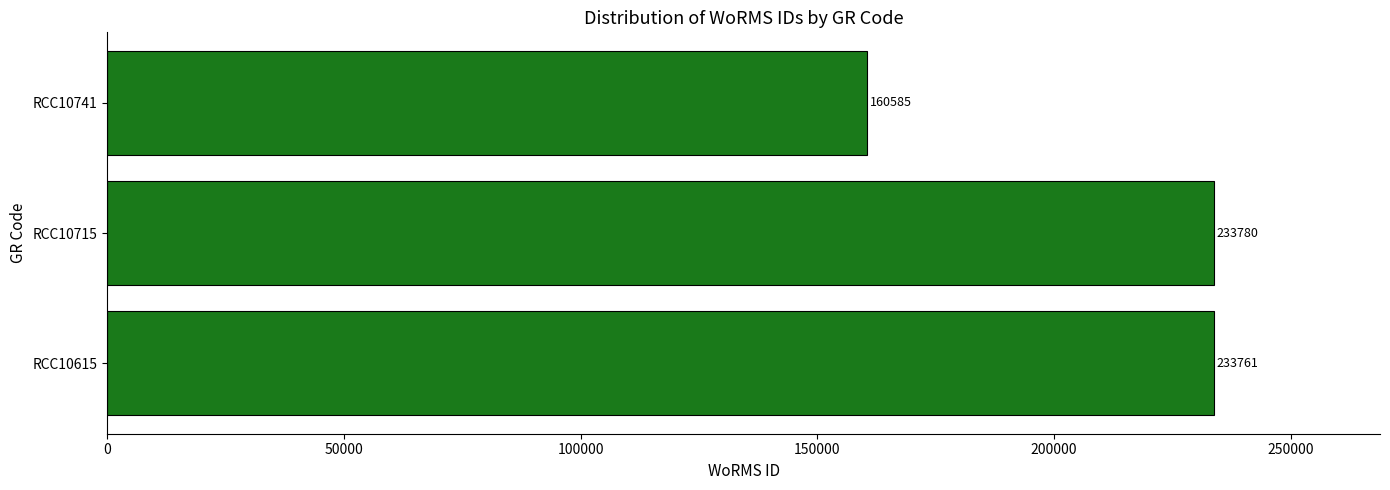

What is the difference between the maximum and minimum values?

73195